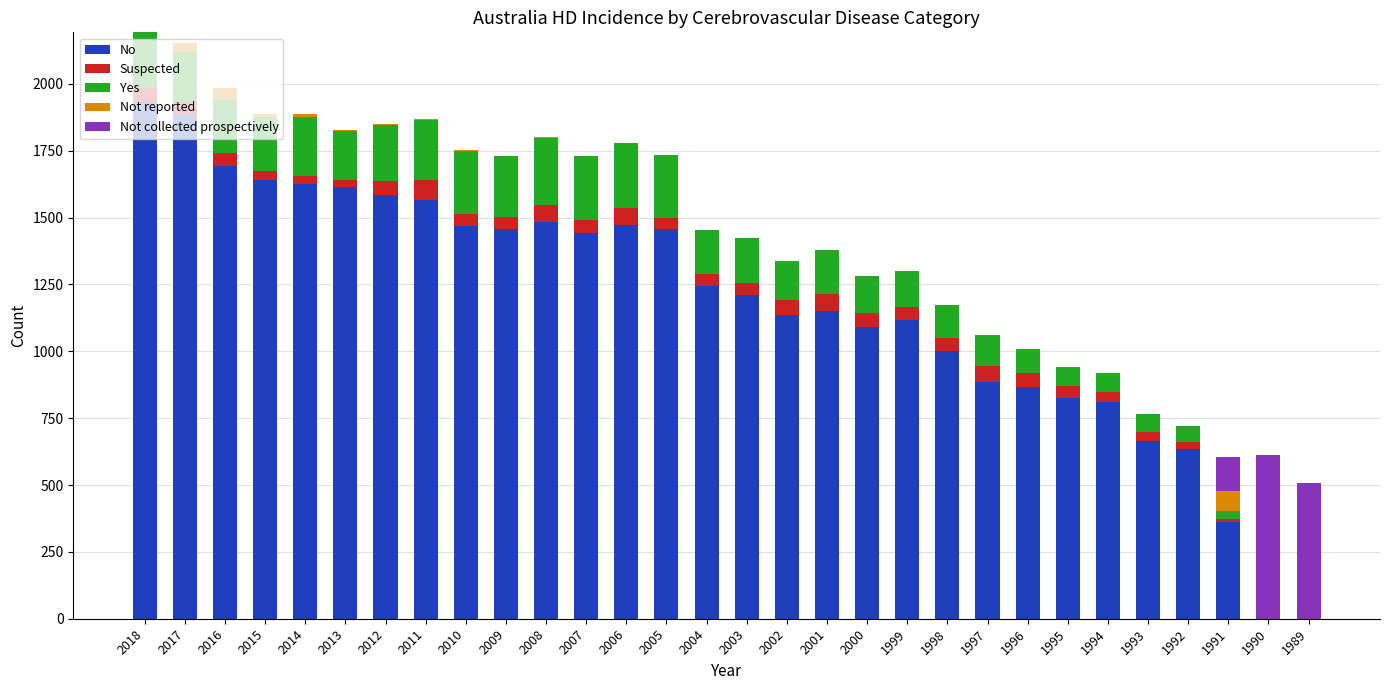

The No series shows 362 at 1991. True or false?

True